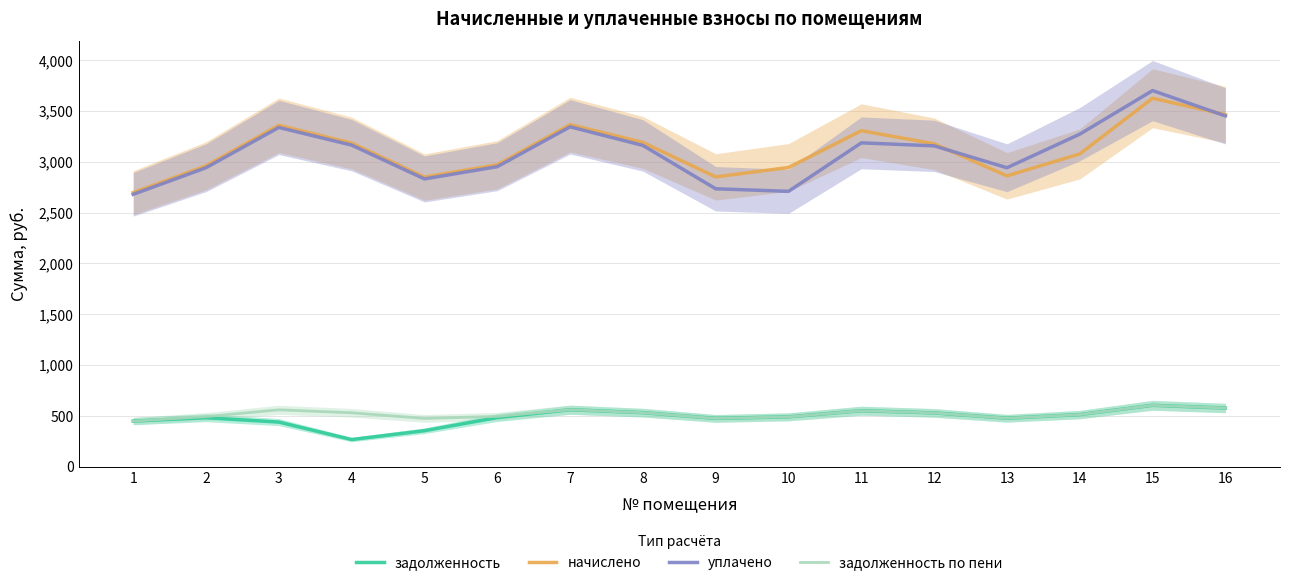

What is the difference between the задолженность values at 6 and 3?

44.4